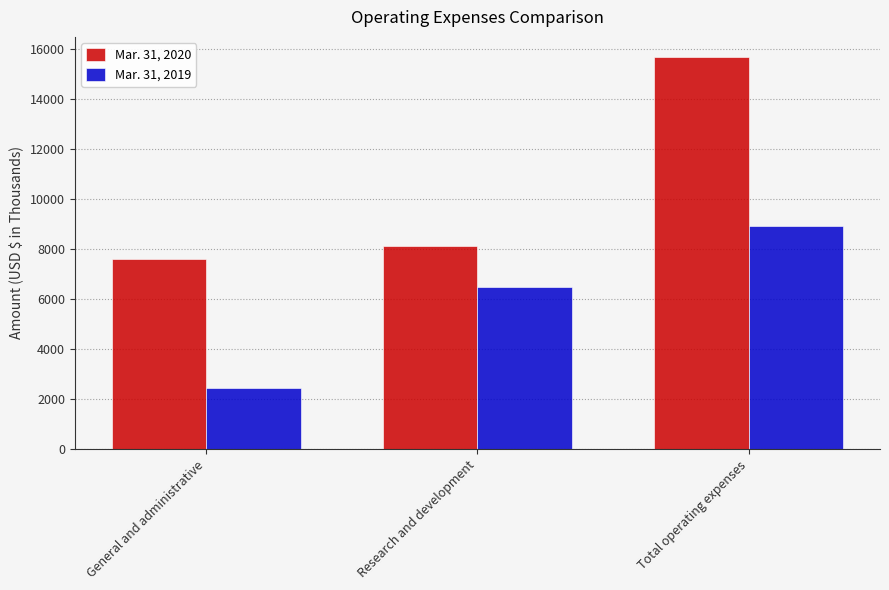

Which category has the lowest value in the Mar. 31, 2020 series?

General and administrative